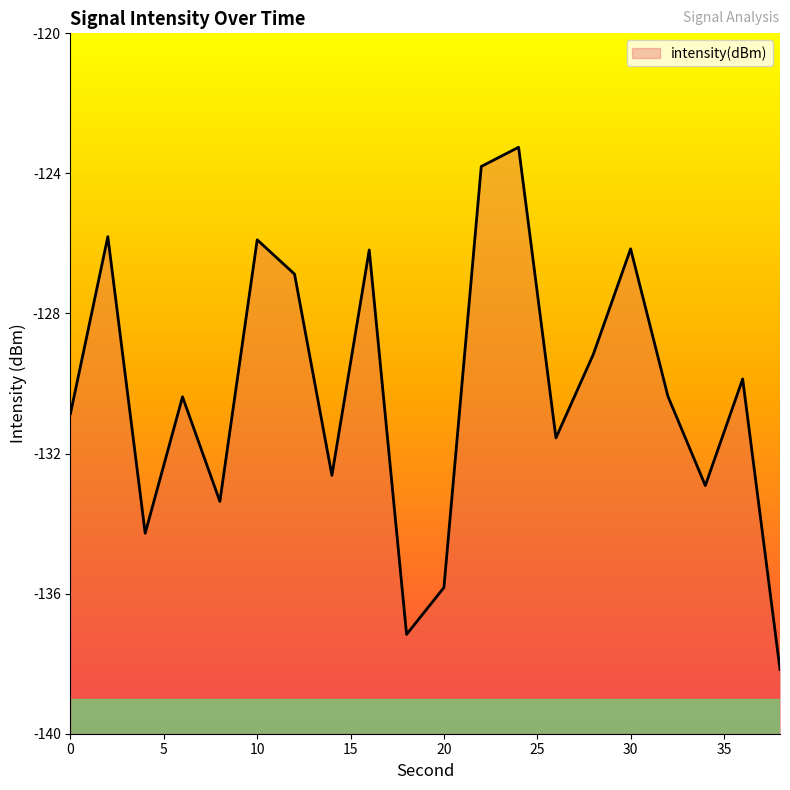

Reading left to right, transcribe all the data shown in this chart.

0=-130.9	2=-125.8	4=-134.3	6=-130.4	8=-133.4	10=-125.9	12=-126.9	14=-132.6	16=-126.2	18=-137.2	20=-135.8	22=-123.8	24=-123.3	26=-131.6	28=-129.2	30=-126.2	32=-130.4	34=-132.9	36=-129.9	38=-138.2